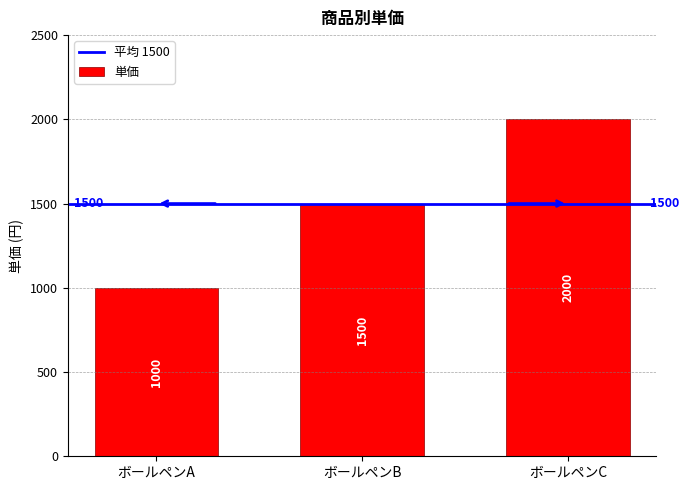

What is the change in value from ボールペンB to ボールペンC?

+500